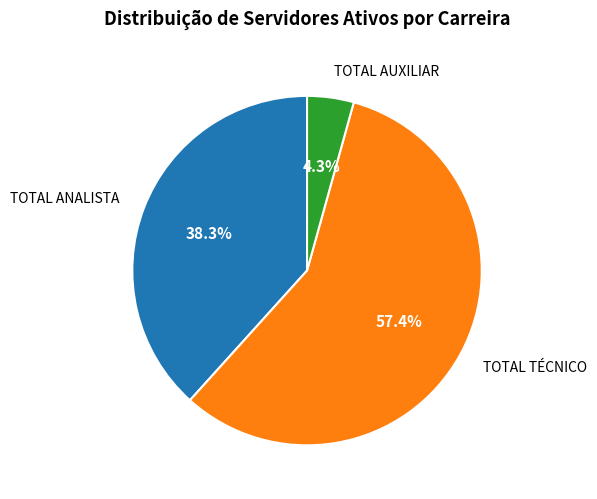

Which slice is the largest?

TOTAL TÉCNICO